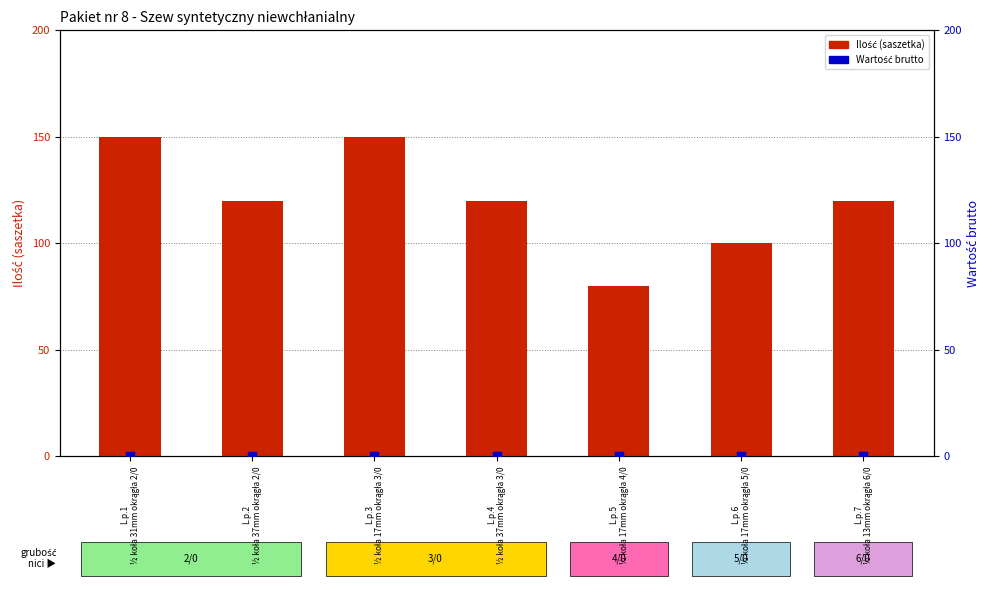

At which category is the sum across all series the highest?

L.p.1
½ koła 31mm okrągła 2/0